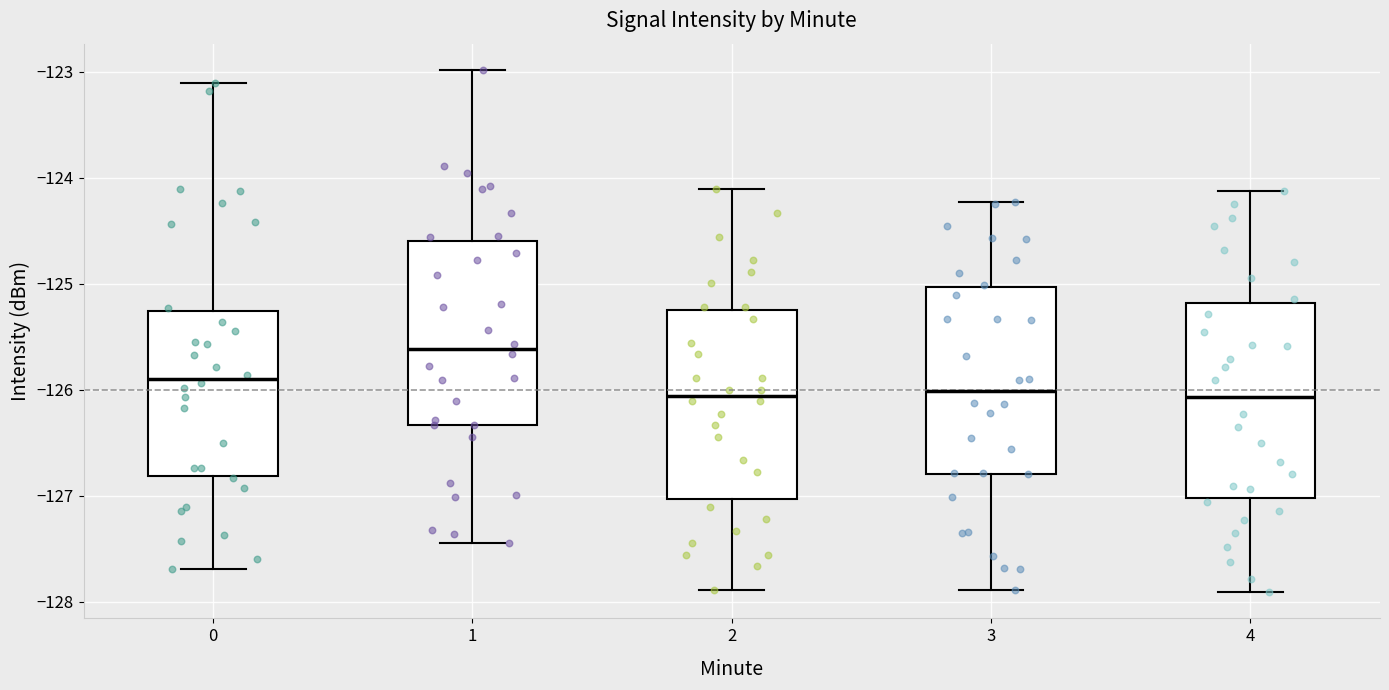

Where does the lower whisker of the box at x = 2 end on the y-axis? The values are not printed on the chart, so give them approximately, as read against the axis.

-127.9